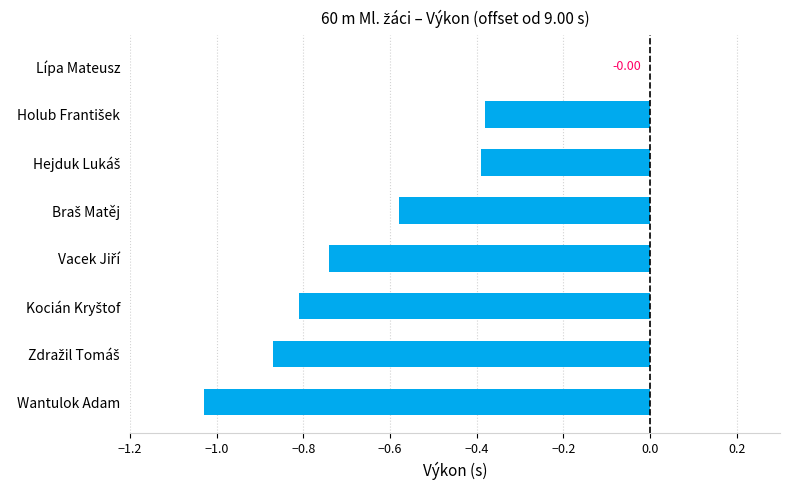

At which label is the value closest to 0?

Lípa Mateusz